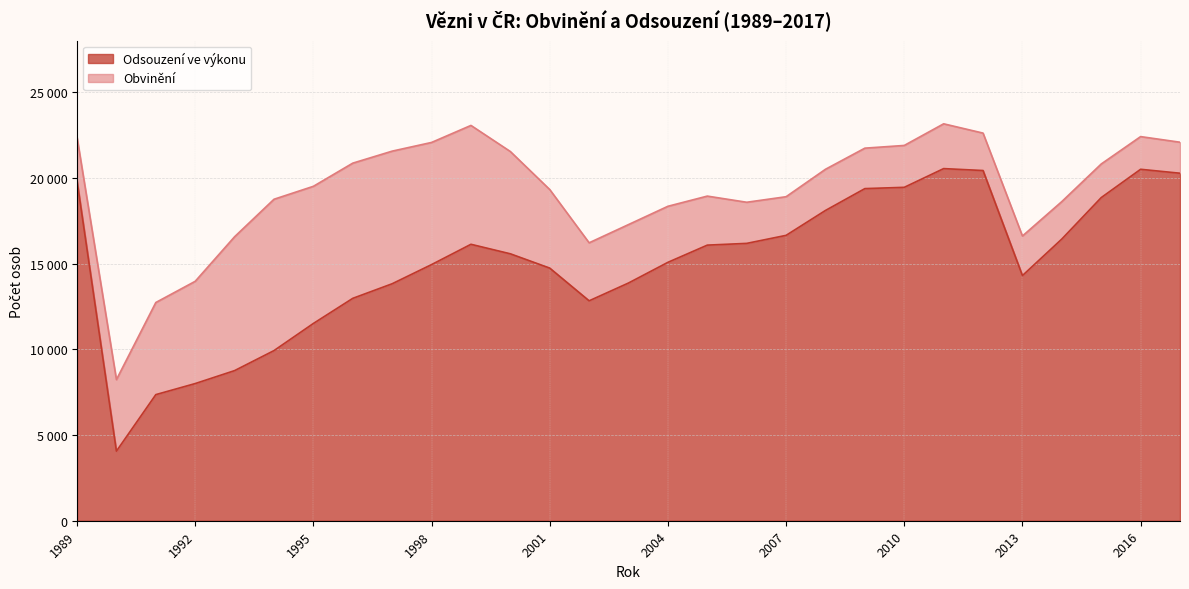

Reading left to right, extract all data points from this chart.

1989=19828	1990=4059	1991=7357	1992=8002	1993=8757	1994=9925	1995=11508	1996=12973	1997=13824	1998=14942	1999=16126	2000=15571	2001=14737	2002=12829	2003=13868	2004=15074	2005=16077	2006=16179	2007=16647	2008=18100	2009=19374	2010=19449	2011=20541	2012=20429	2013=14301	2014=16433	2015=18850	2016=20501	2017=20271